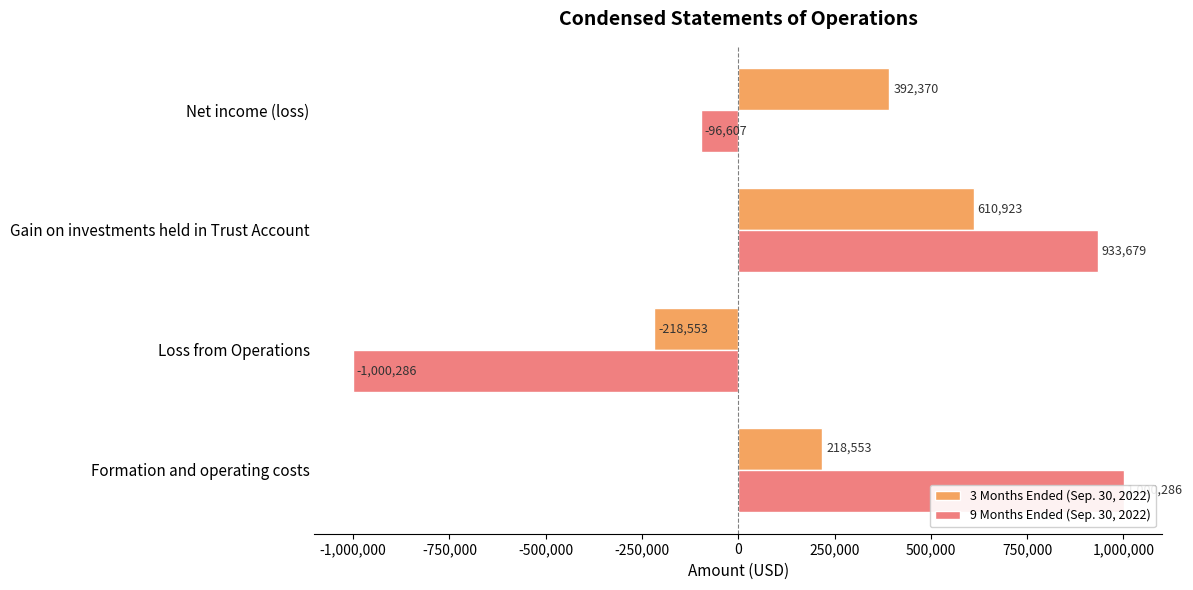

At Formation and operating costs, list the series in order from largest to smallest.

9 Months Ended (Sep. 30, 2022), 3 Months Ended (Sep. 30, 2022)